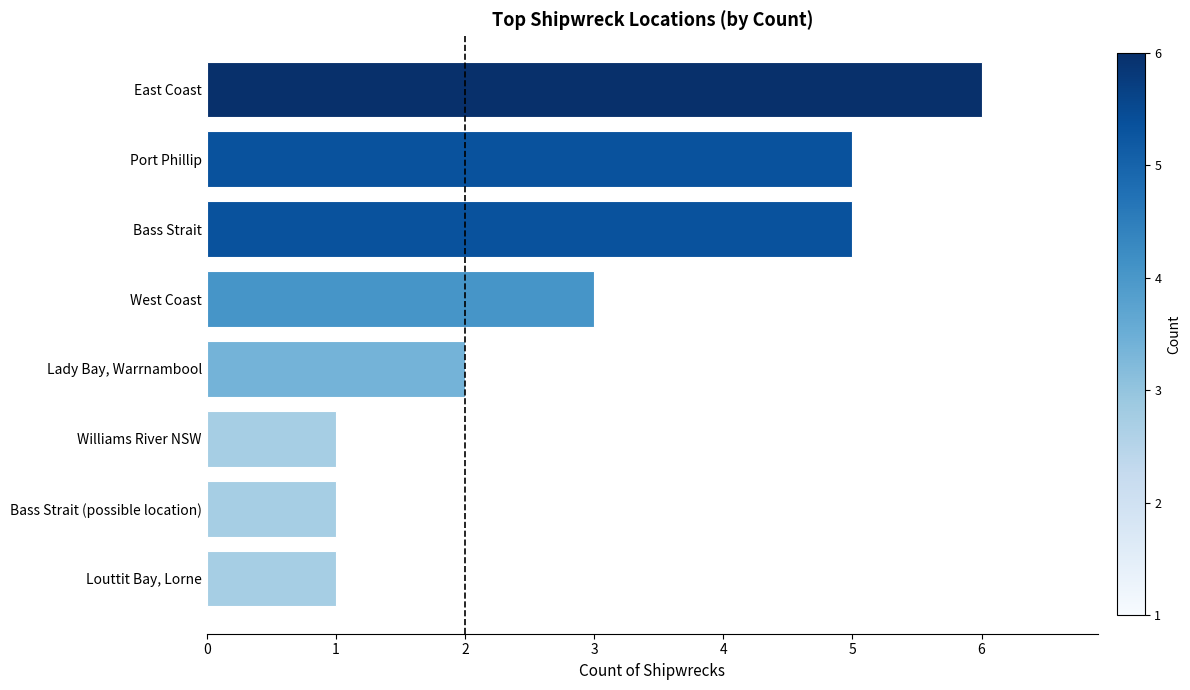

What is the change in value from West Coast to Bass Strait?

+2